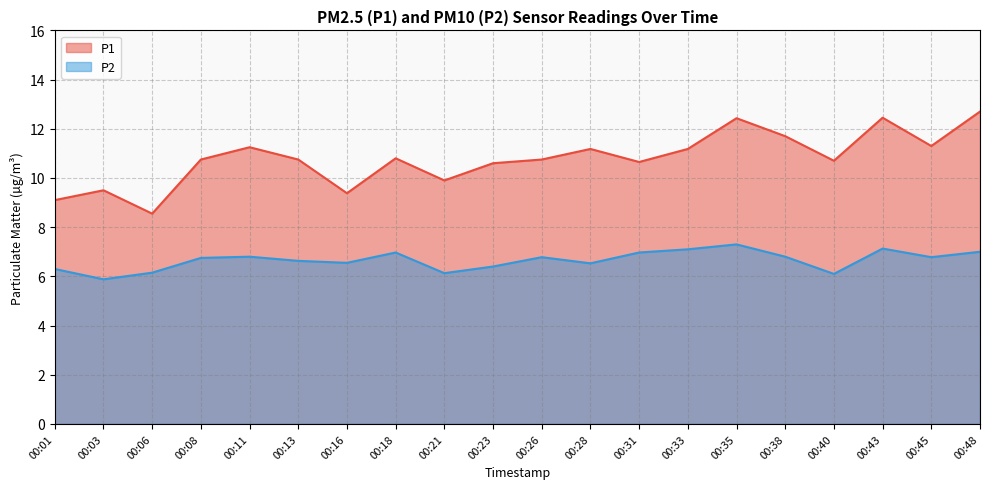

Which category has the highest value across all series?

00:48